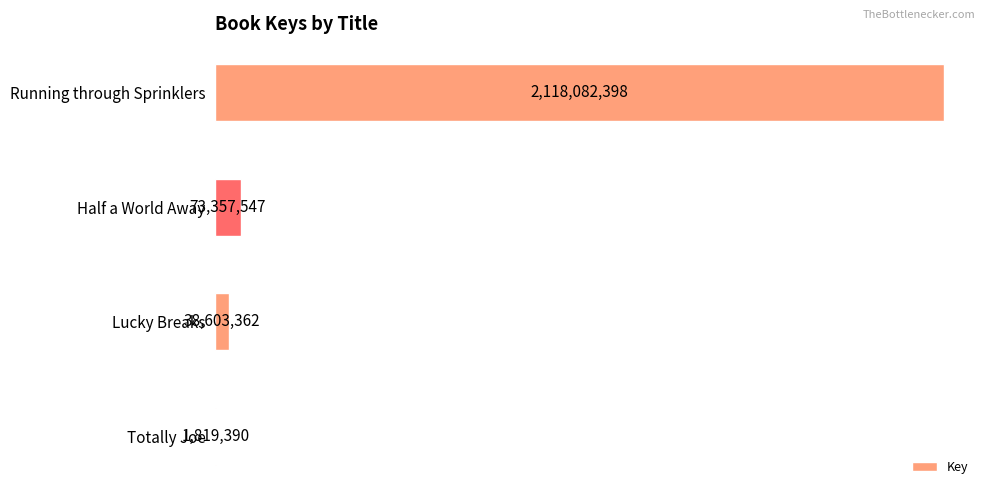

How many values are below 73357547?

2